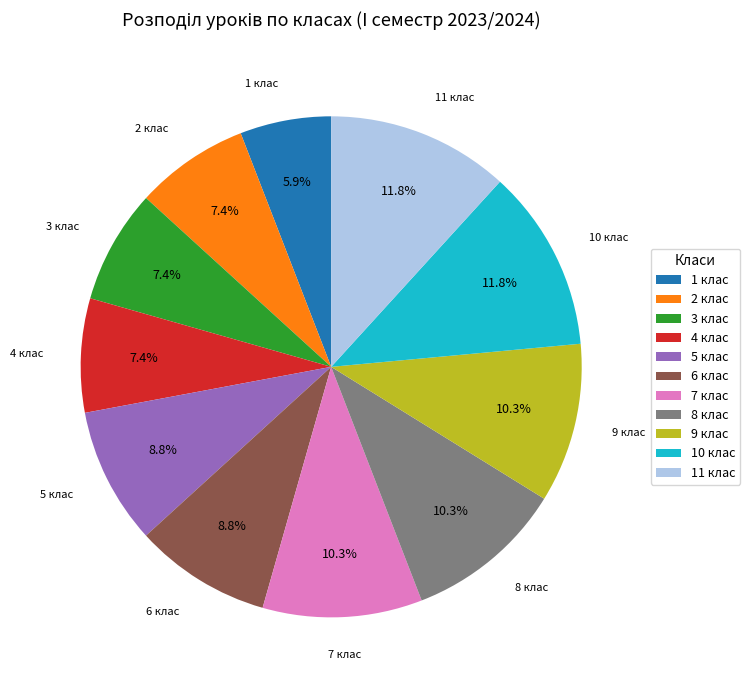

What portion of the pie excludes 3 клас?

92.6%